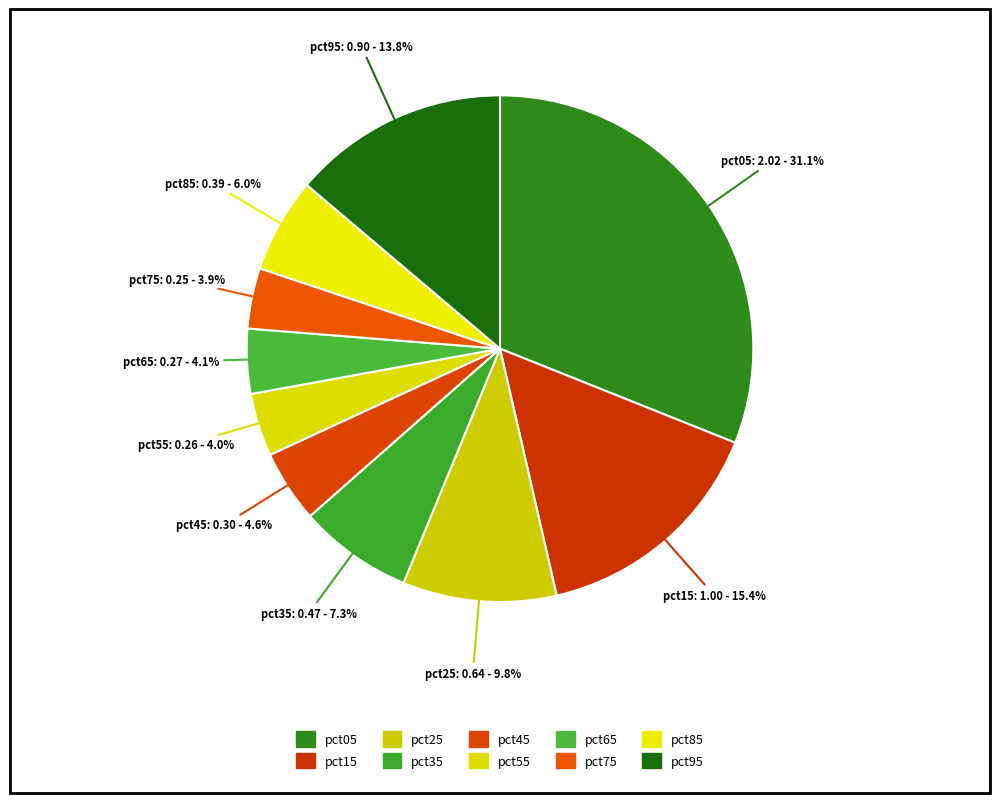

Does pct65 represent more than half of the total?

No